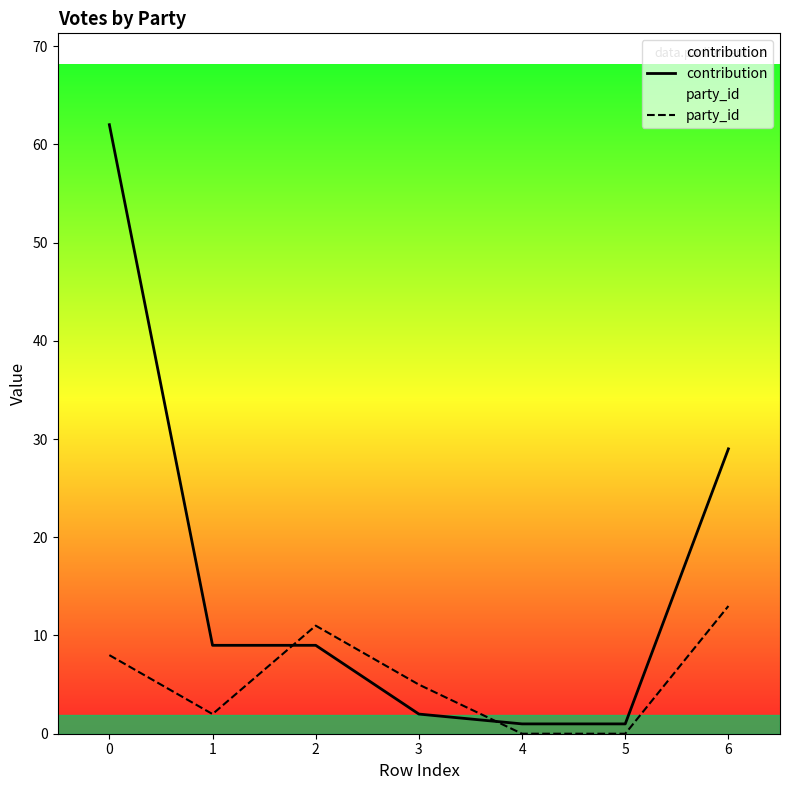

List the series in order of their peak value, lowest first.

party_id, contribution